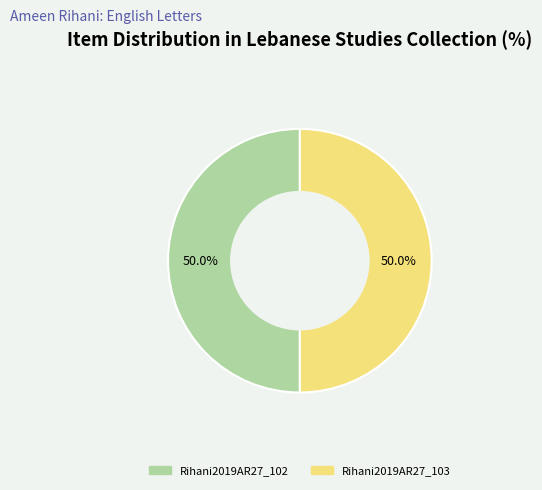

What is the ratio of the value at Rihani2019AR27_102 to the value at Rihani2019AR27_103?

1.0